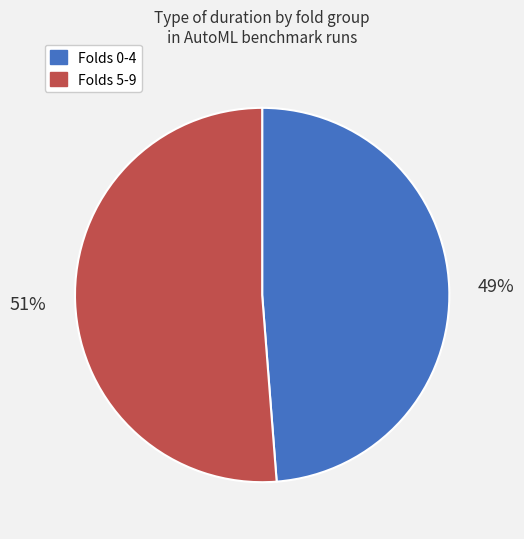

Is there a majority slice in this chart?

Yes